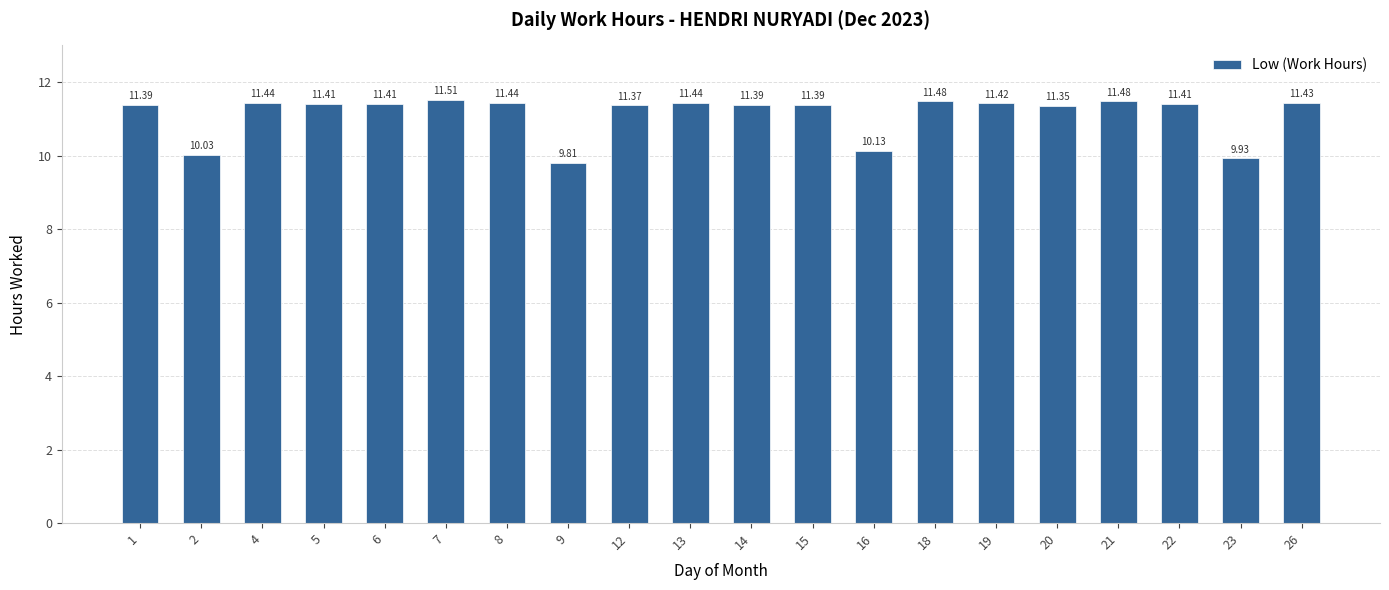

What is the difference between the maximum and minimum values?

1.7